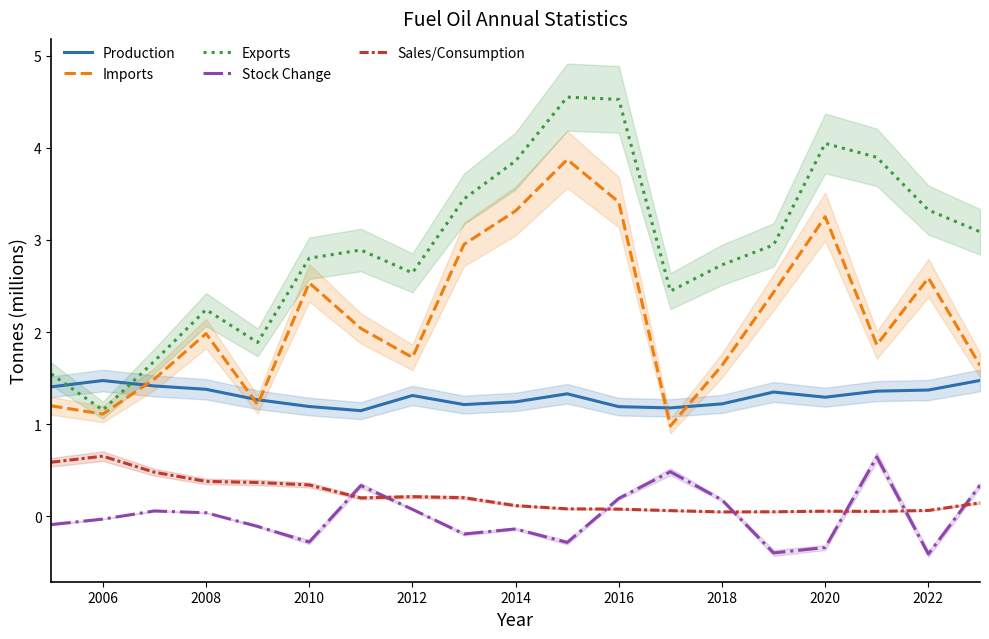

Is it true that Imports equals 0.9 at 2008?

False